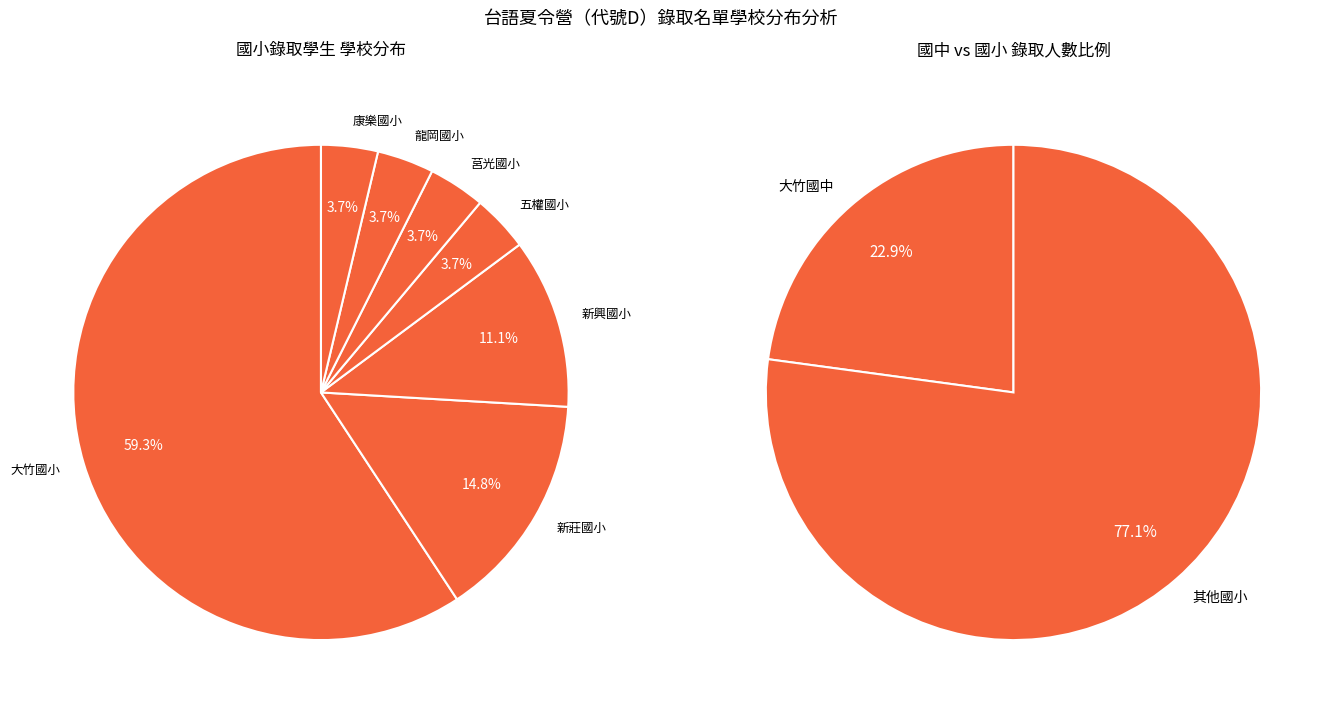

Does 大竹國中 represent more than half of the total?

No